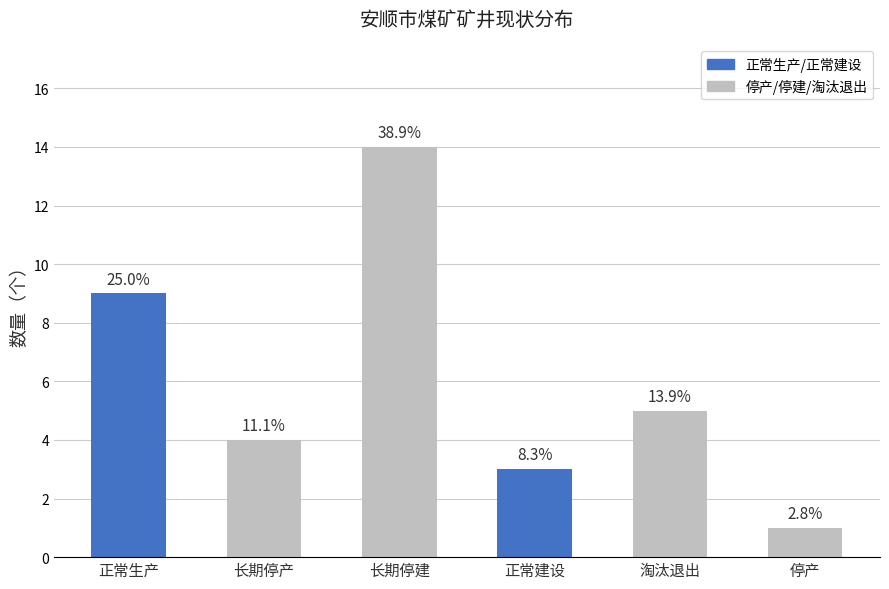

Rank the categories by value from lowest to highest.

停产, 正常建设, 长期停产, 淘汰退出, 正常生产, 长期停建